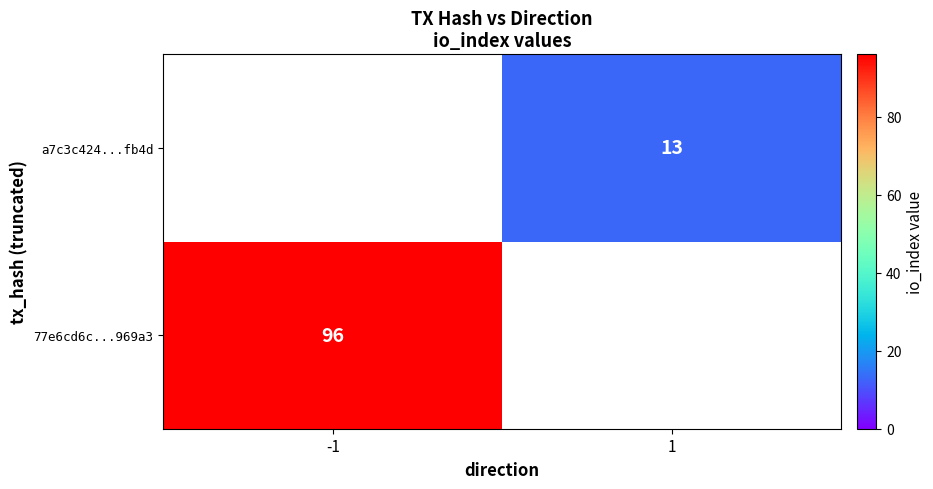

Between -1 and 1, which is larger?

-1